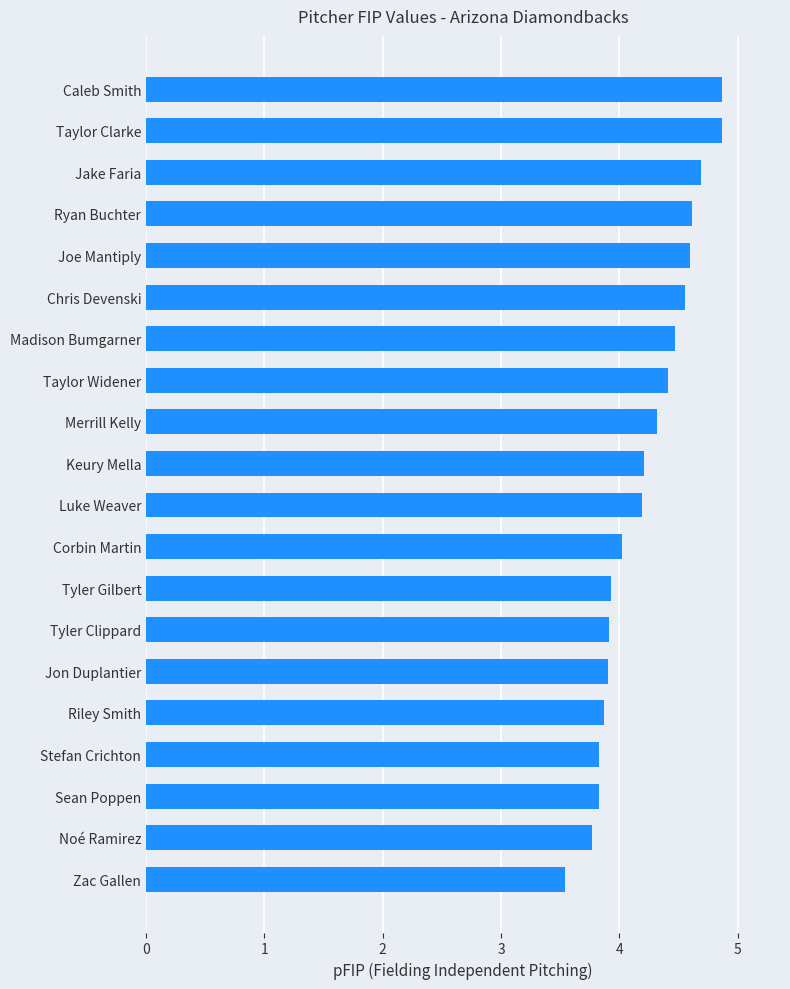

The chart shows a value of 2.1 at Jon Duplantier. True or false?

False